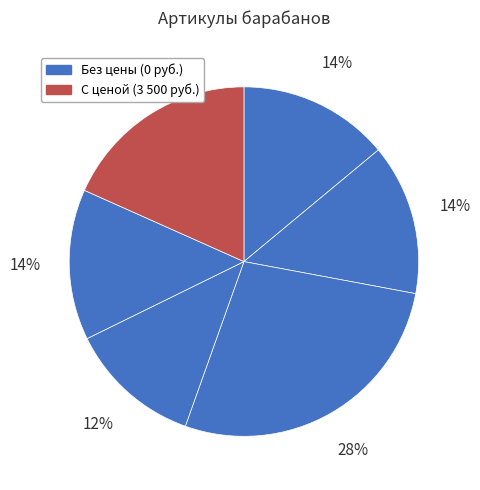

Count the number of slices in the pie.

6